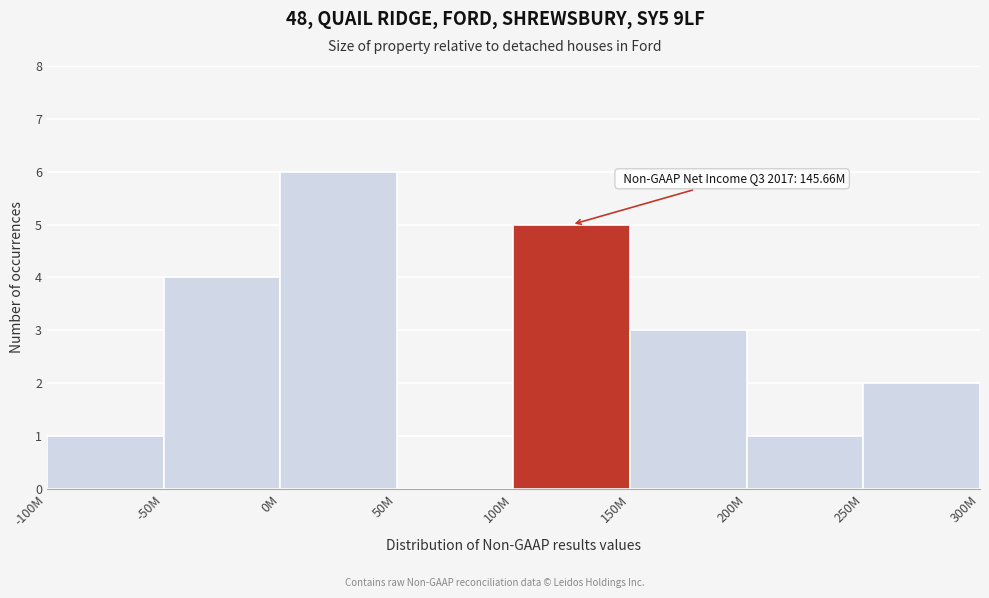

Reading left to right, list all the values displayed in this chart.

-100M=1	-50M=4	0M=6	50M=0	100M=5	150M=3	200M=1	250M=2